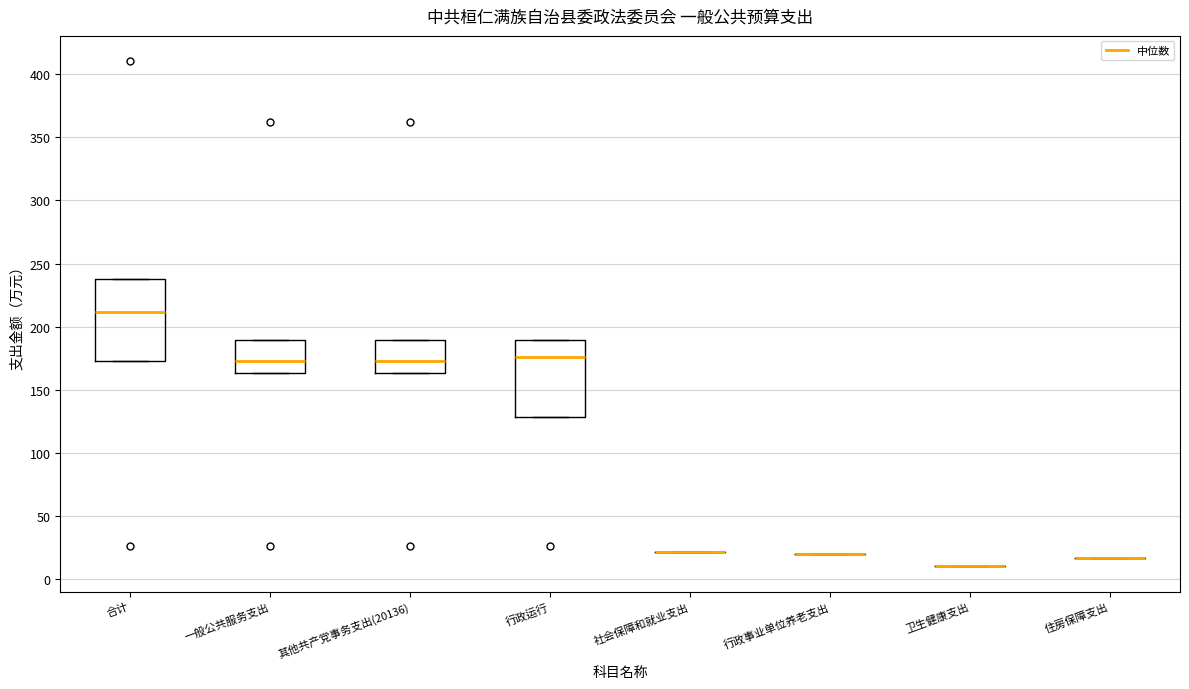

Reading left to right, transcribe this box plot: for each box, give where its median line is, the range the box spans, and where its two whiskers end, as read against the y-axis. The values are not printed on the chart, so give them approximately, as read against the axis.

合计: median 210, box 175 to 240, whiskers 175 to 240
一般公共服务支出: median 175, box 165 to 190, whiskers 165 to 190
其他共产党事务支出(20136): median 175, box 165 to 190, whiskers 165 to 190
行政运行: median 175, box 130 to 190, whiskers 130 to 190
社会保障和就业支出: box collapsed to a line at 20, whiskers 20 to 20
行政事业单位养老支出: box collapsed to a line at 20, whiskers 20 to 20
卫生健康支出: box collapsed to a line at 10, whiskers 10 to 10
住房保障支出: box collapsed to a line at 15, whiskers 15 to 15